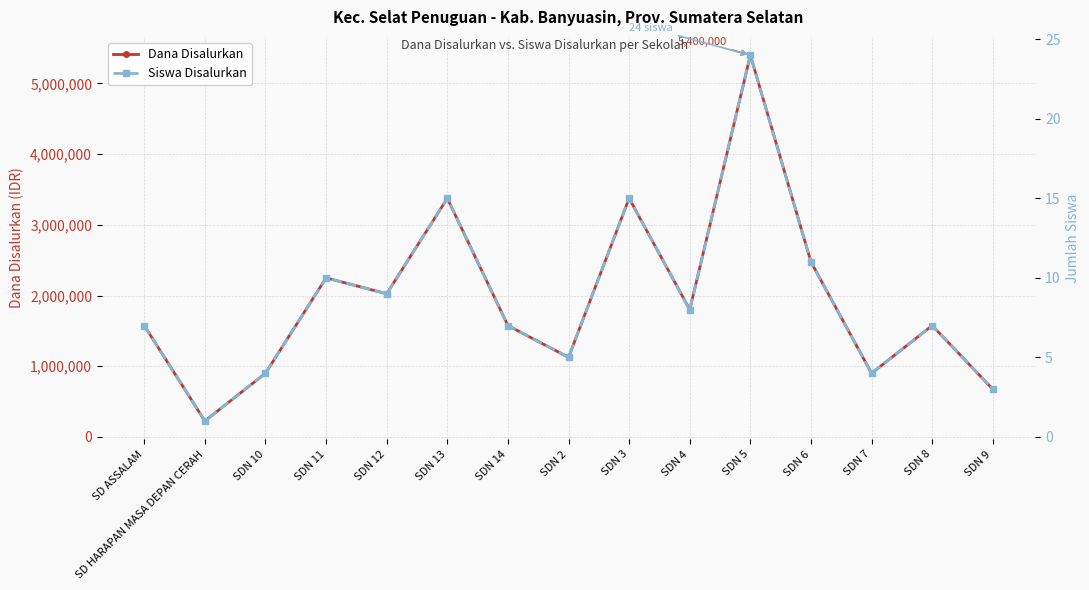

How many lines are shown in the chart?

2